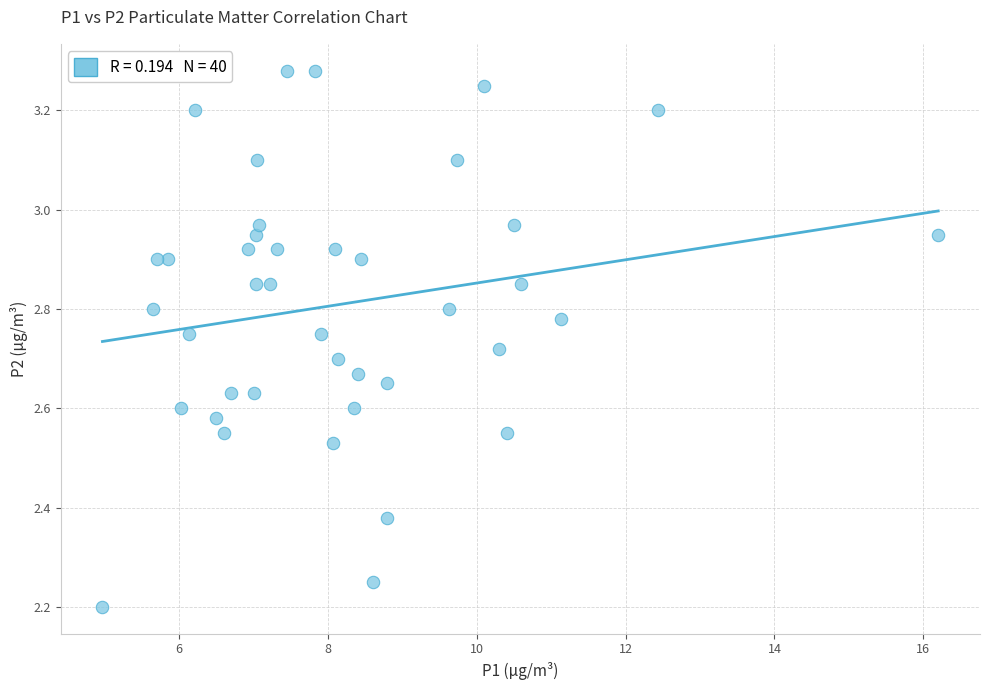

What is the range of X values (max minus min)?

11.2